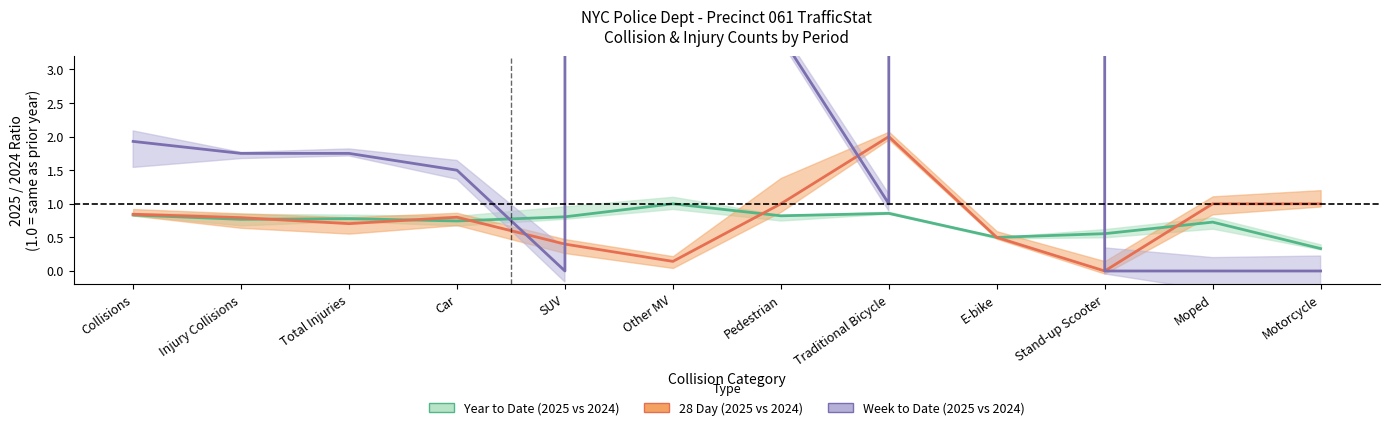

How many lines are shown in the chart?

3